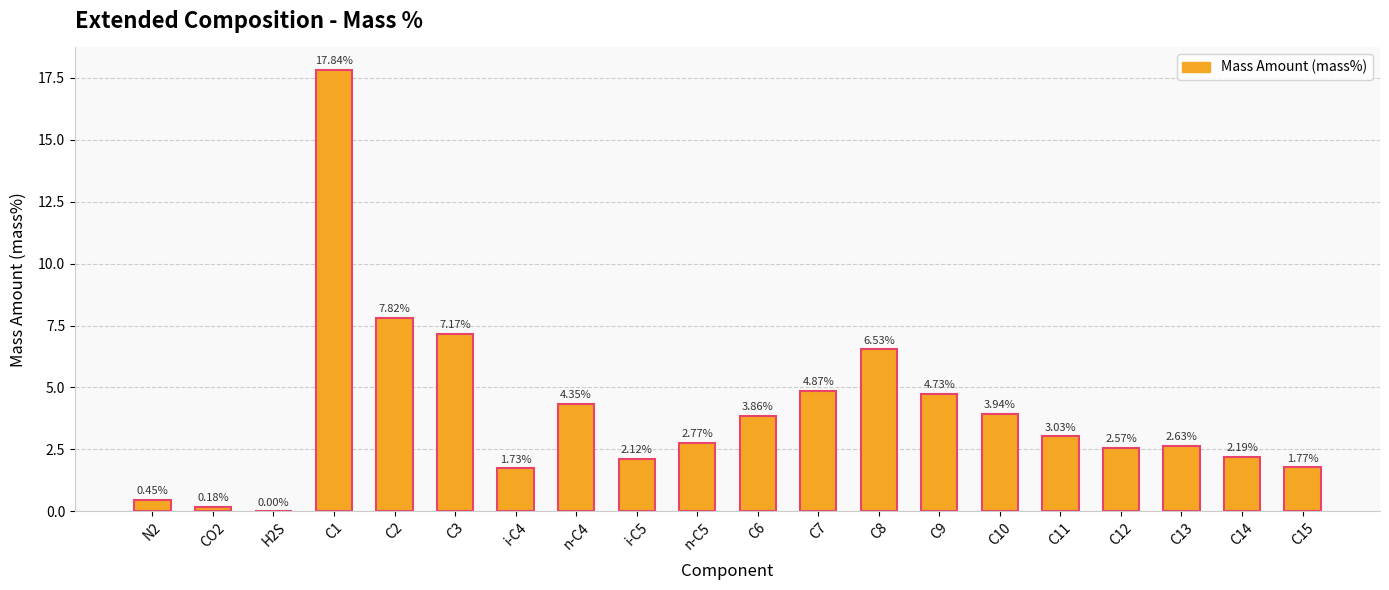

Which has a higher value, C7 or C6?

C7